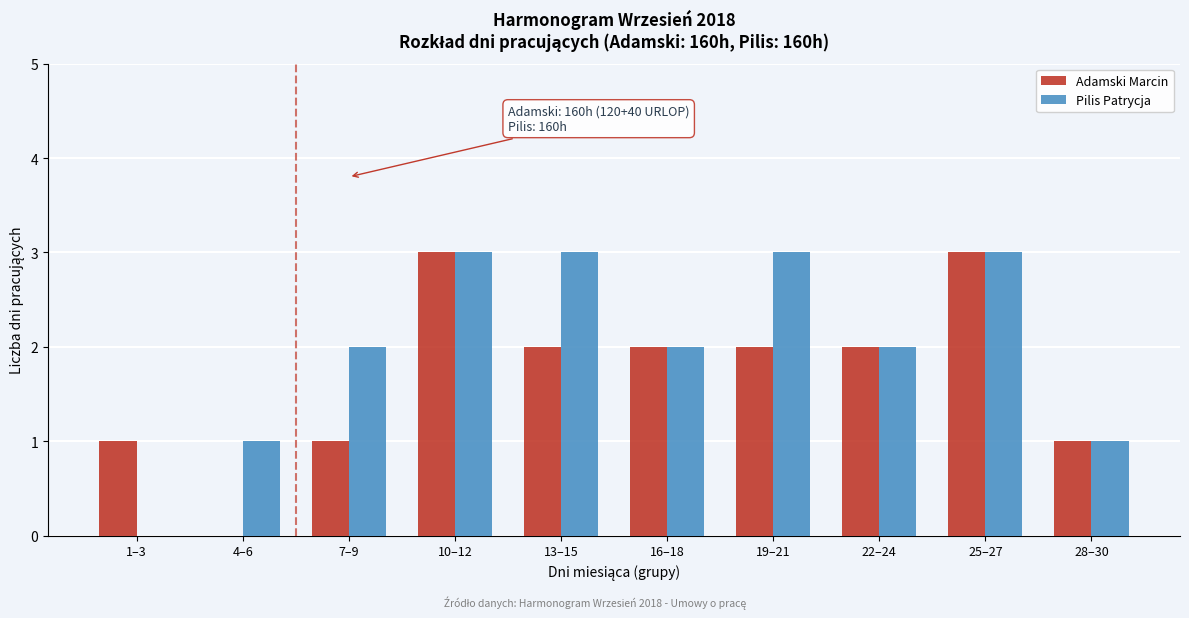

Reading left to right, extract all data points from this chart.

Adamski Marcin: 1–3=1	4–6=0	7–9=1	10–12=3	13–15=2	16–18=2	19–21=2	22–24=2	25–27=3	28–30=1
Pilis Patrycja: 1–3=0	4–6=1	7–9=2	10–12=3	13–15=3	16–18=2	19–21=3	22–24=2	25–27=3	28–30=1